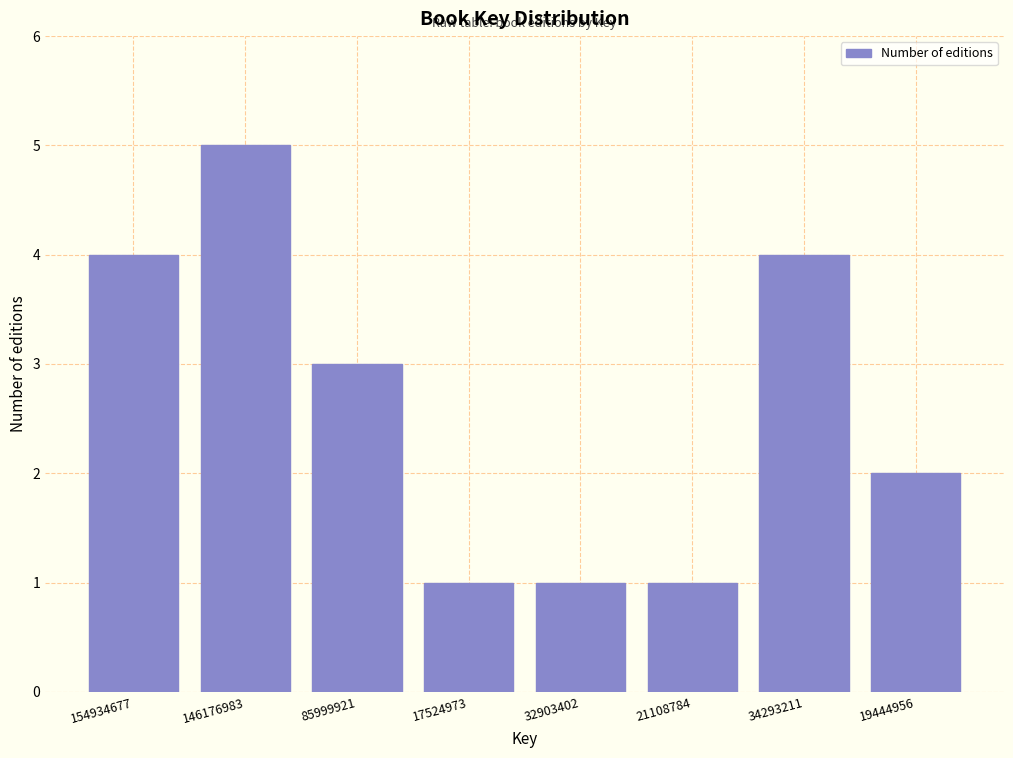

Reading left to right, list all the values displayed in this chart.

4	5	3	1	1	1	4	2